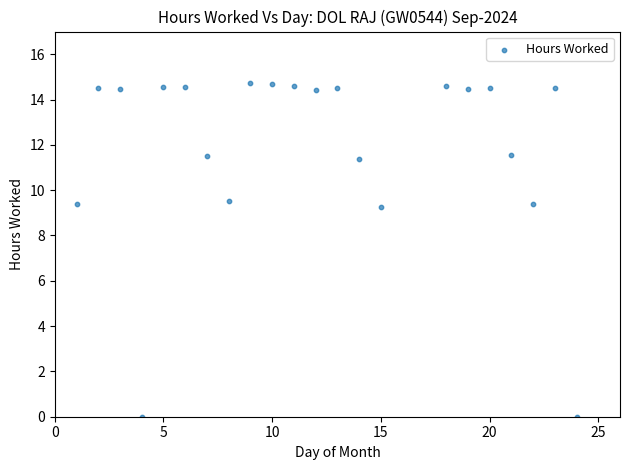

What is the range of X values (max minus min)?

23.0